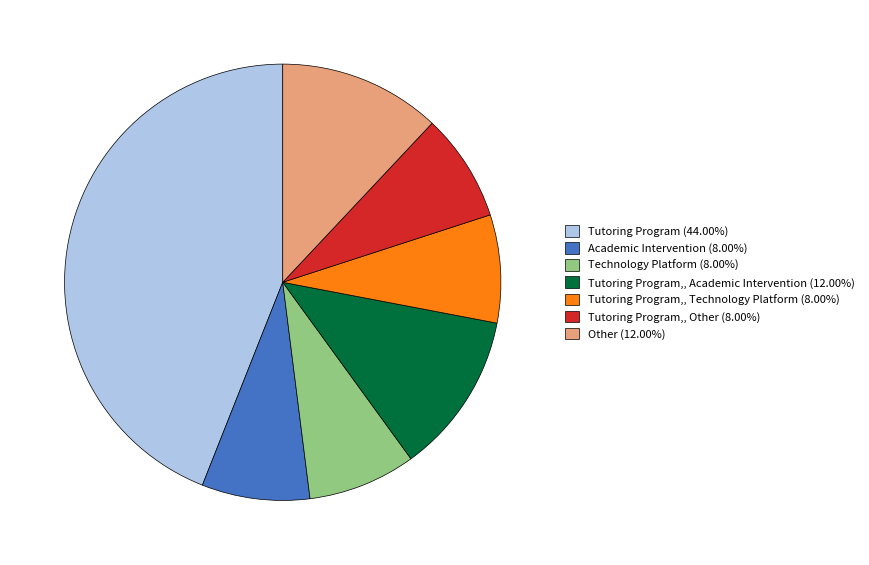

Approximately how many times larger is the value at Tutoring Program,, Technology Platform (8.00%) compared to Tutoring Program,, Other (8.00%)?

1.0